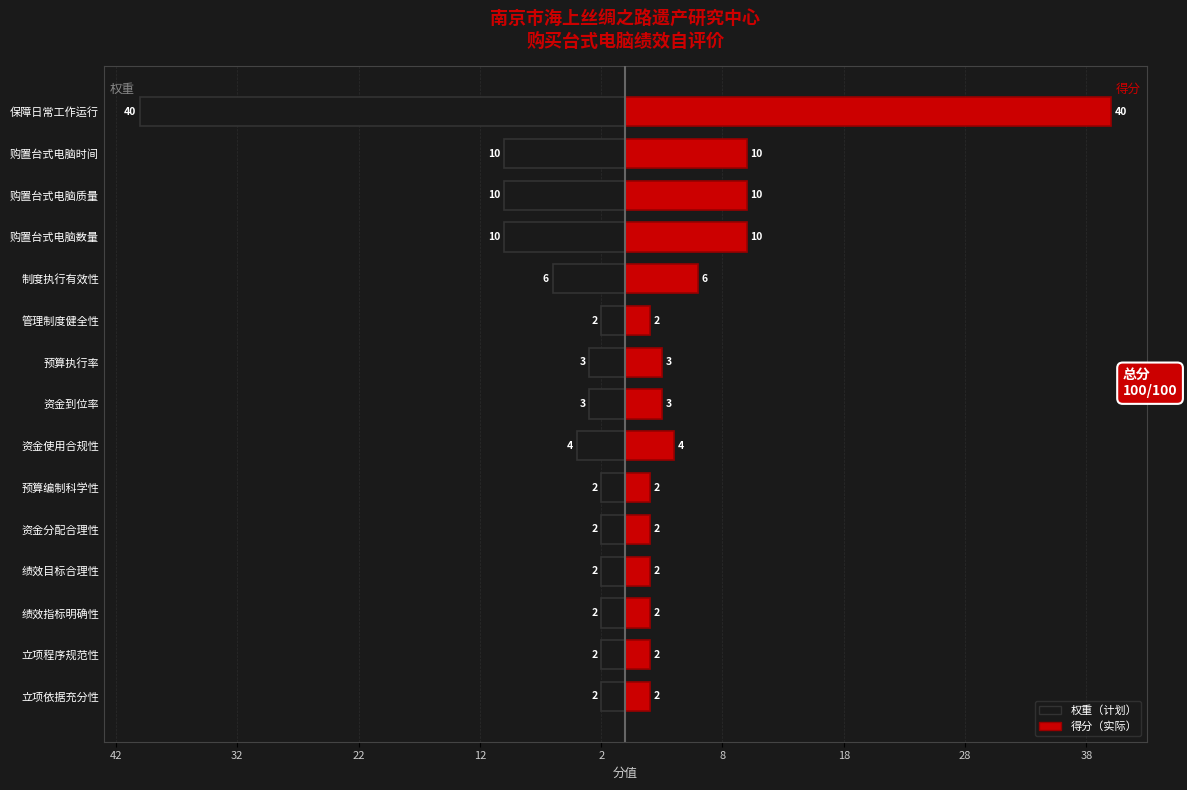

What is the difference between the highest and lowest values at 绩效目标合理性?

4